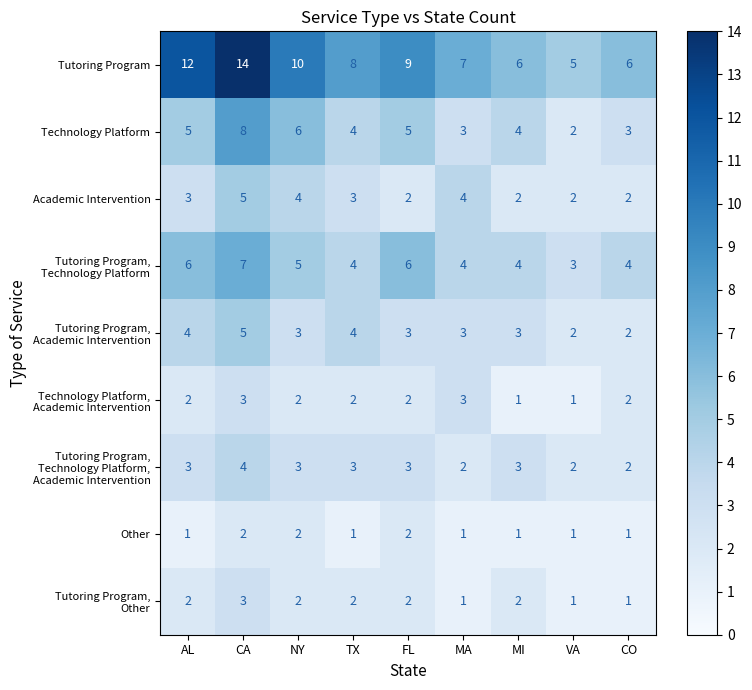

Which series has the largest total across all categories?

Tutoring Program